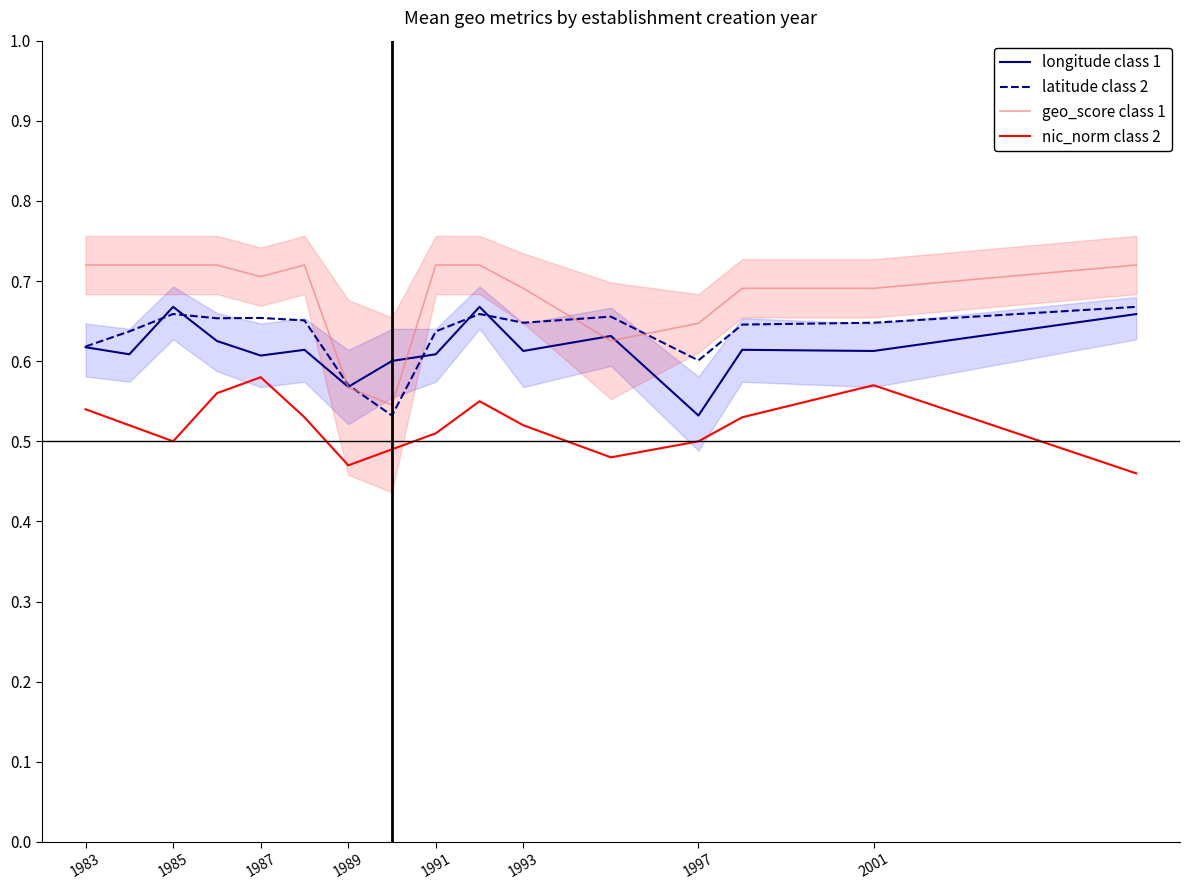

What is the sum of all latitude class 2 values?

10.1